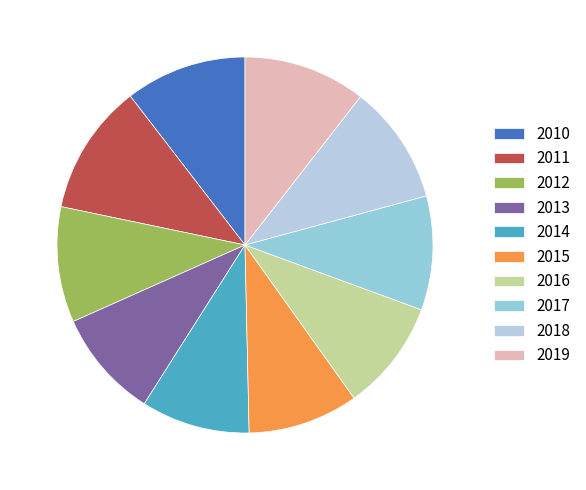

Rank the categories by value from lowest to highest.

2013, 2014, 2015, 2016, 2017, 2012, 2018, 2010, 2019, 2011